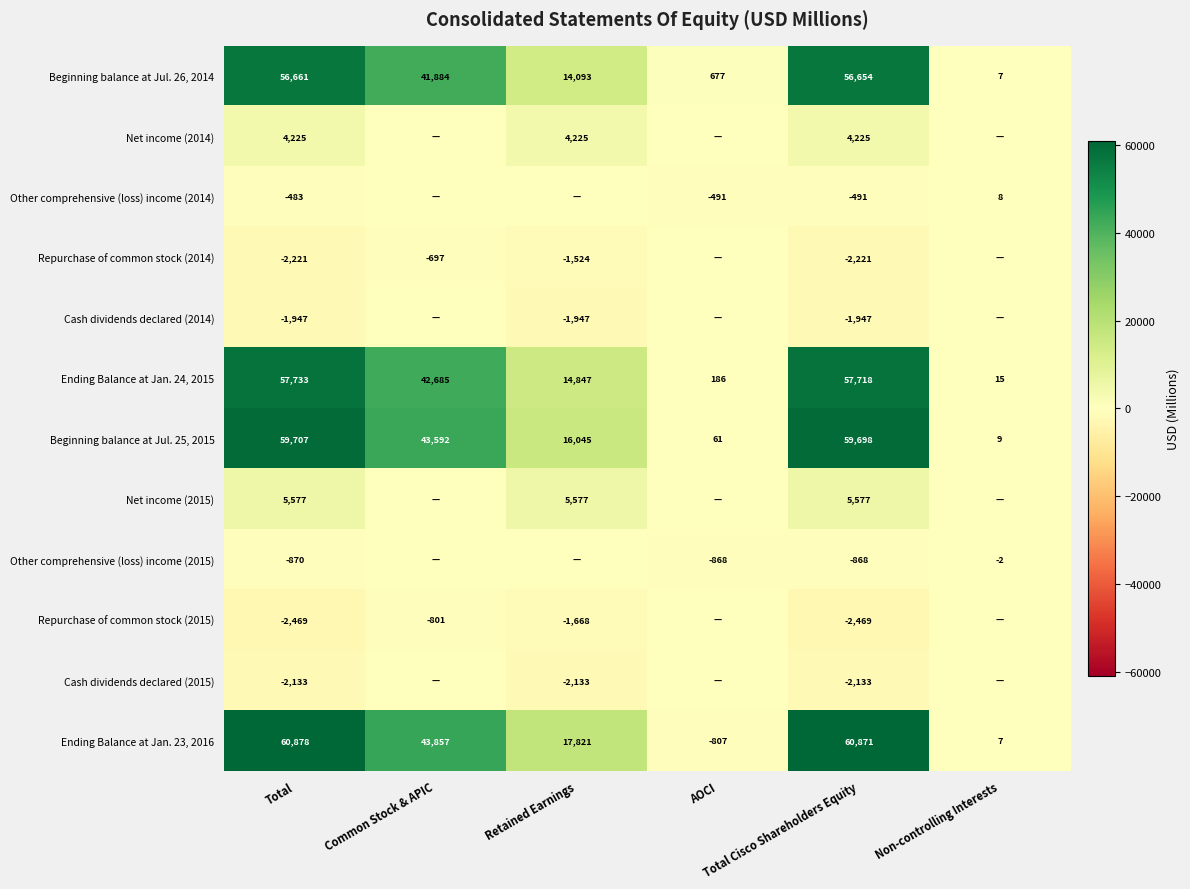

What is the difference between the maximum and minimum values in the Beginning balance at Jul. 25, 2015 series?

59698